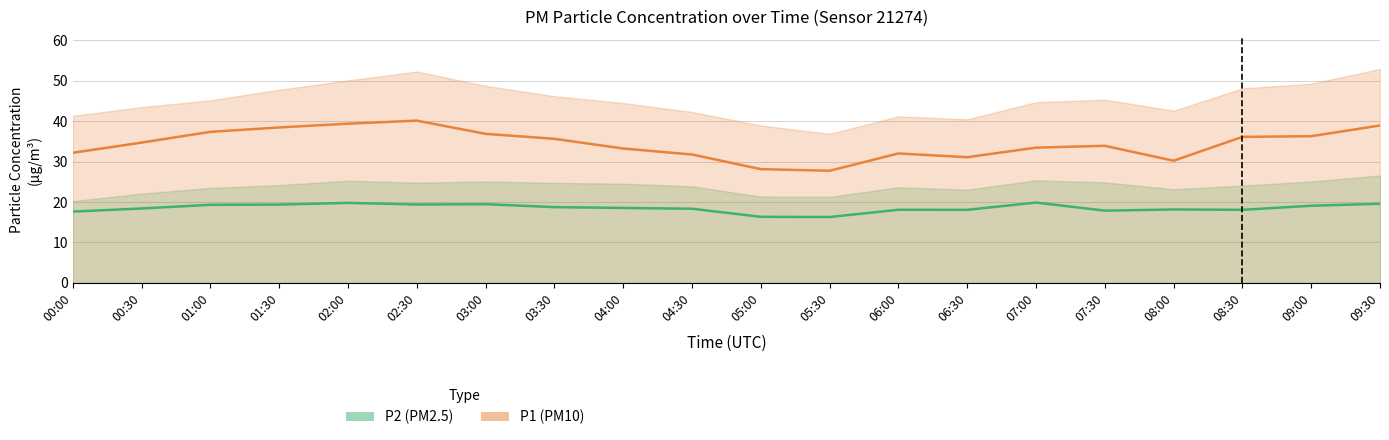

List the labels in order of P1 (PM10) value, smallest first.

05:30, 05:00, 08:00, 06:30, 04:30, 06:00, 00:00, 04:00, 07:00, 07:30, 00:30, 03:30, 08:30, 09:00, 03:00, 01:00, 01:30, 09:30, 02:00, 02:30